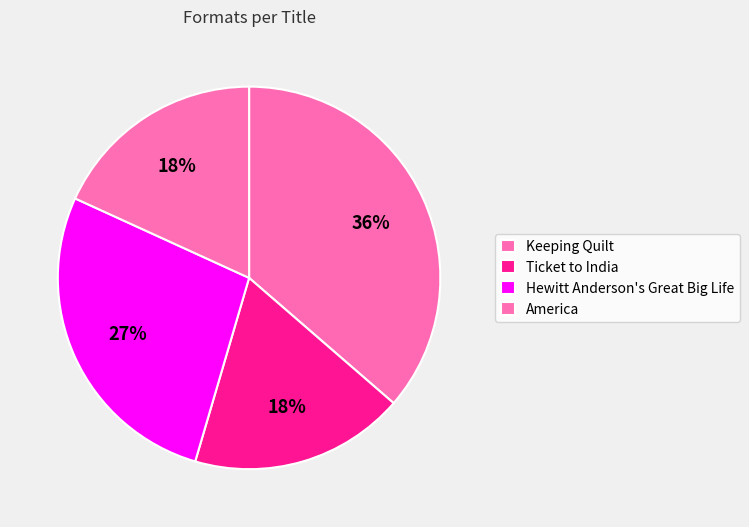

What percentage is the Hewitt Anderson's Great Big Life slice, to the nearest percent?

27%